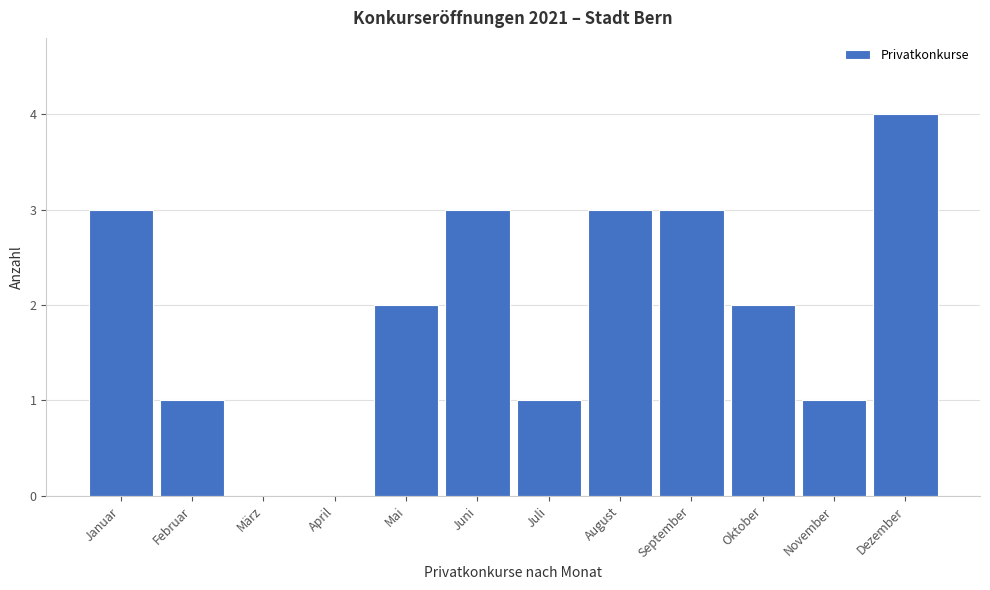

Reading left to right, extract all data points from this chart.

Januar=3	Februar=1	März=0	April=0	Mai=2	Juni=3	Juli=1	August=3	September=3	Oktober=2	November=1	Dezember=4